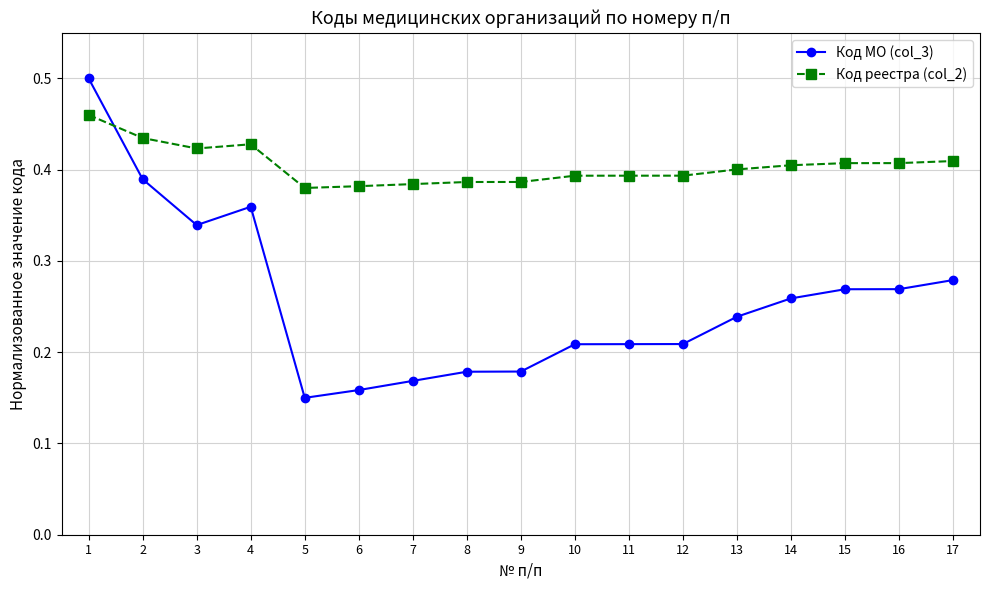

How many lines are shown in the chart?

2